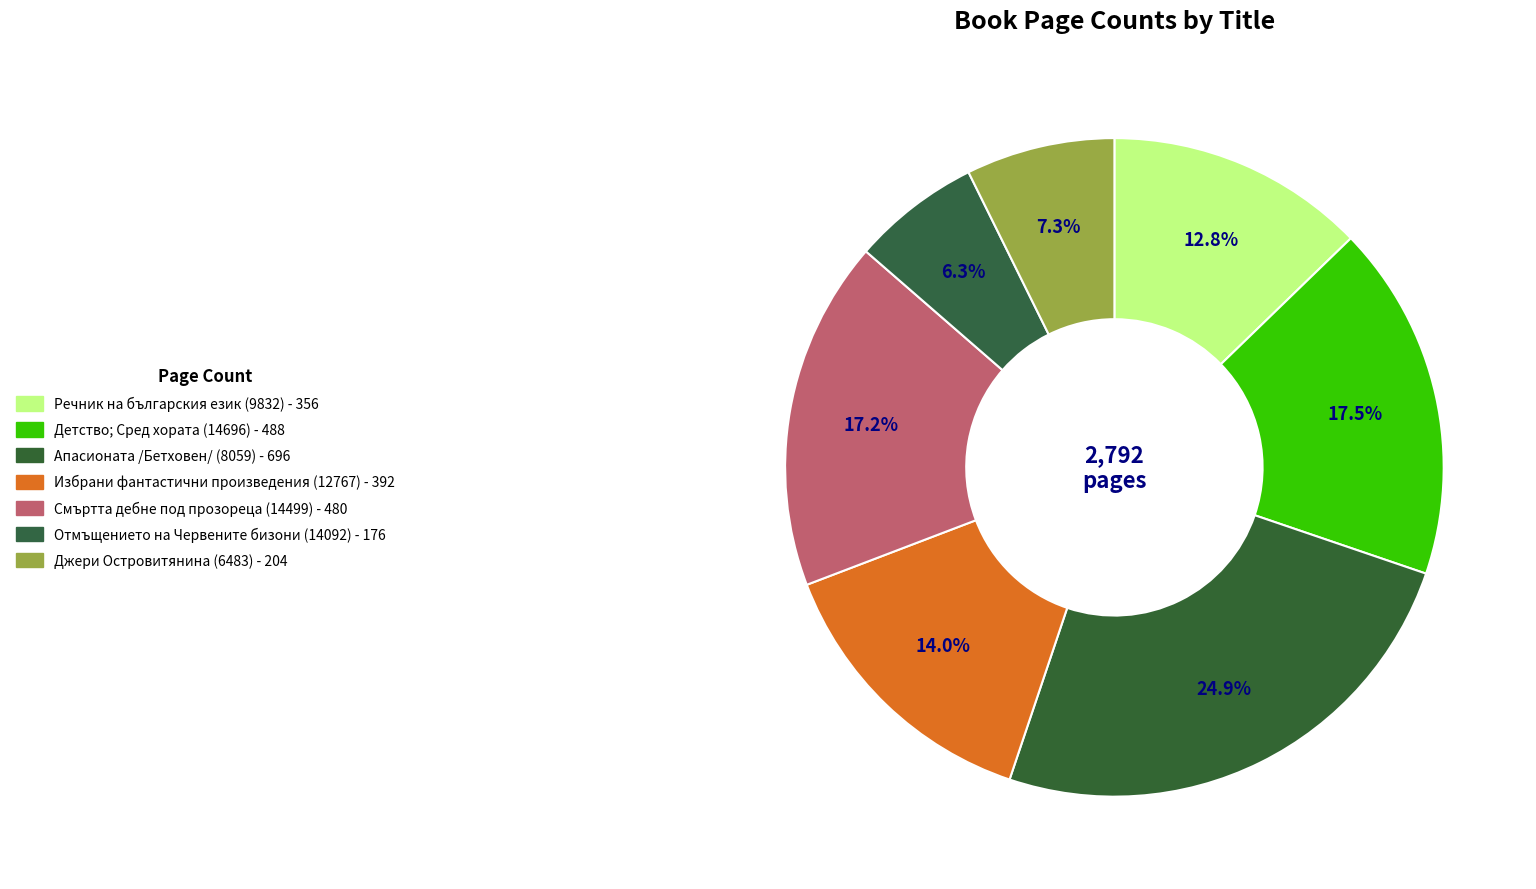

Combined, what portion of the pie is Джери Островитянина (6483) and Отмъщението на Червените бизони (14092)?

13.6%